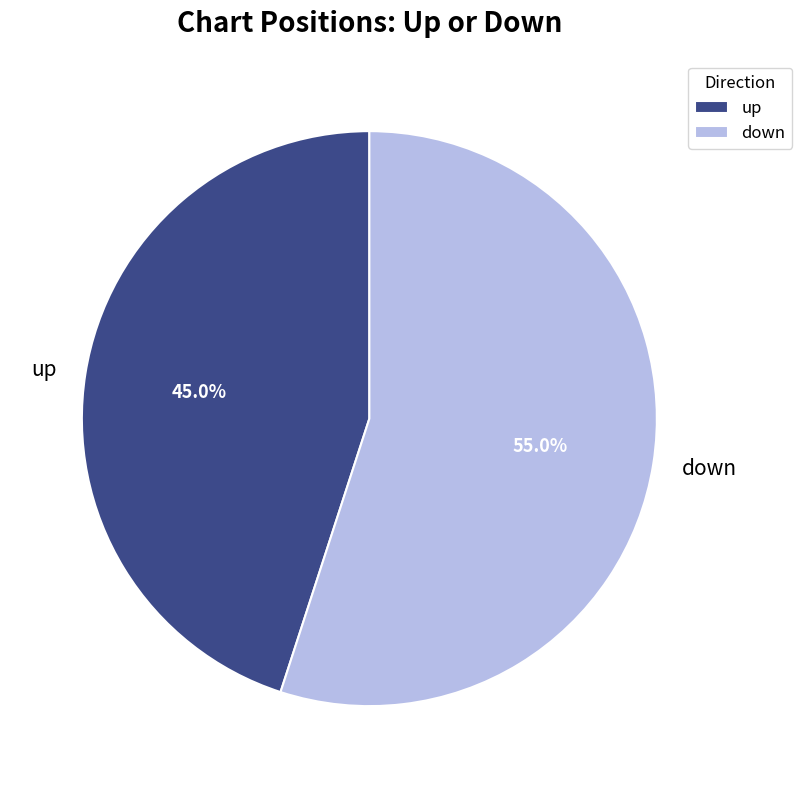

What is the smallest slice in the pie chart?

up